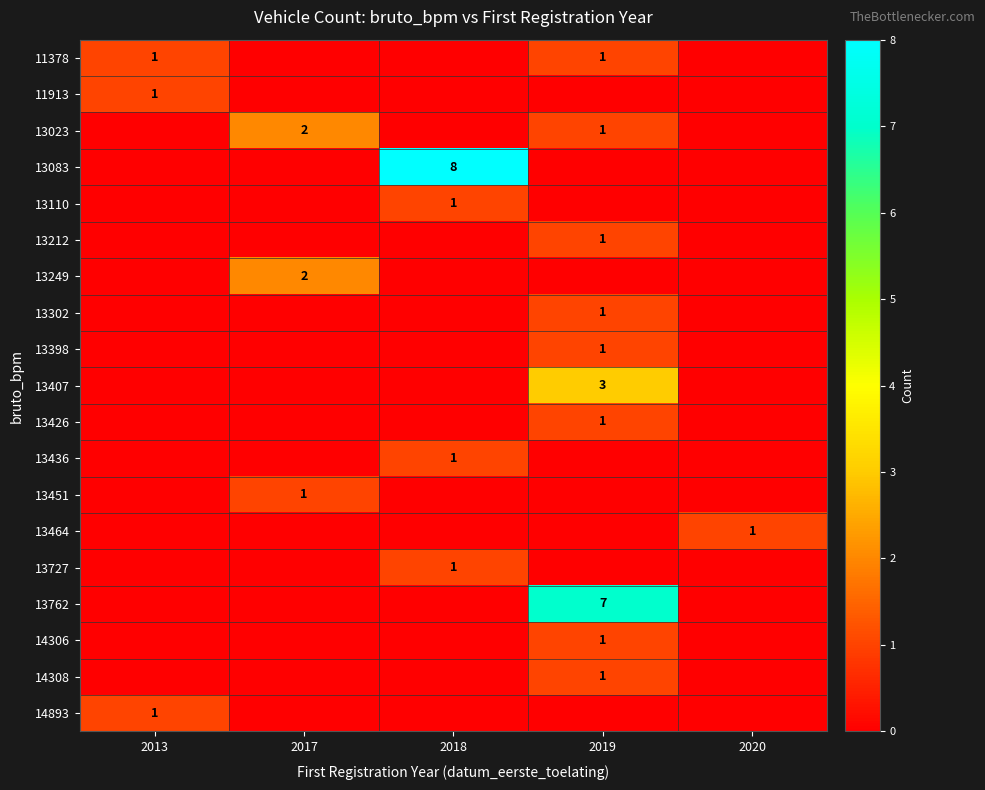

True or false: 11913 has a value of 1 at 2013.

True